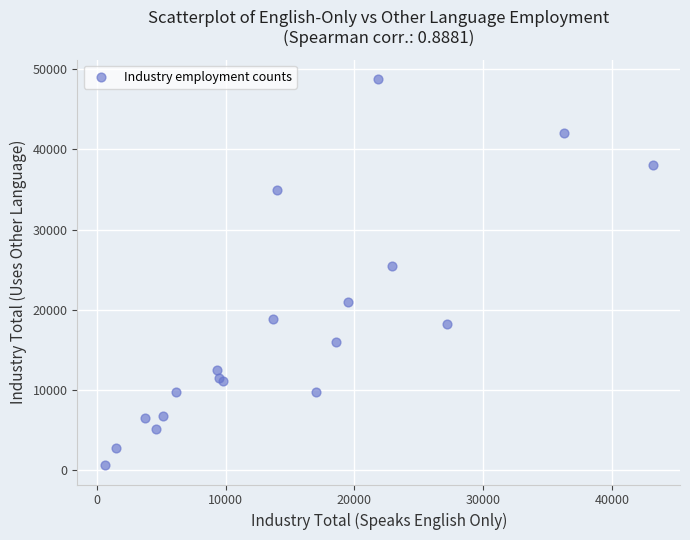

What Y value in the scatter plot is closest to 24723?

25500